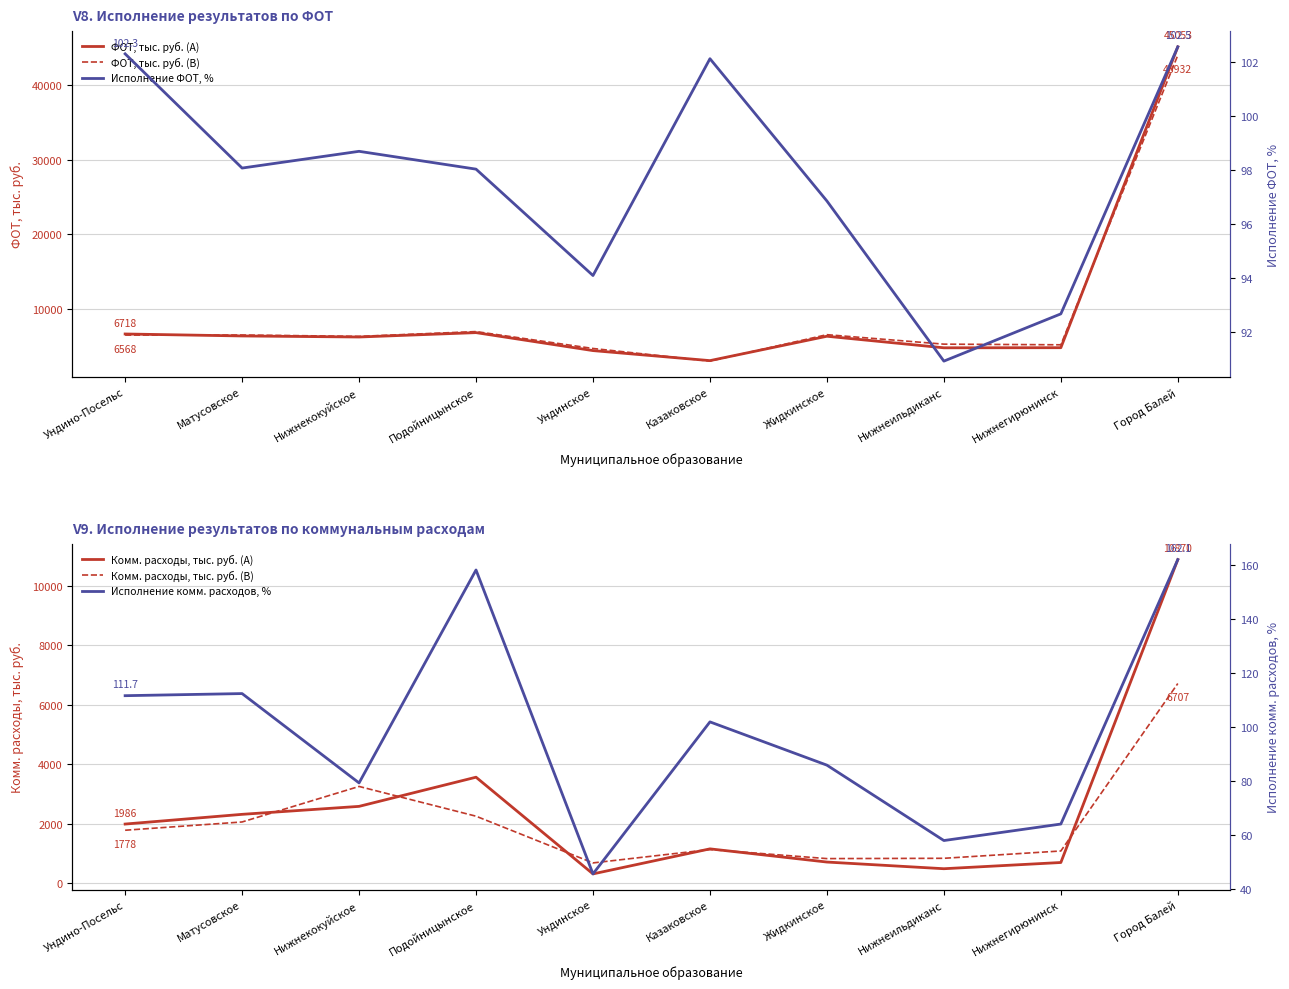

How many data points in Комм. расходы, тыс. руб. (В) are above 1777?

5